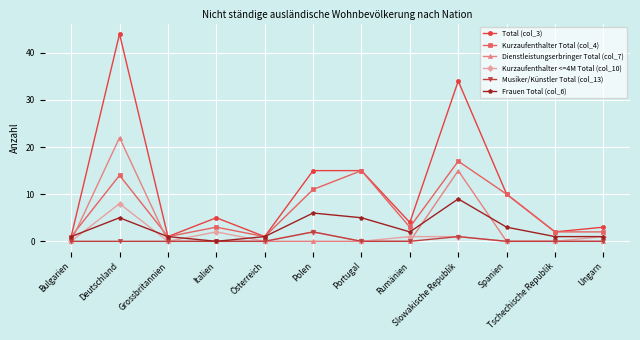

What position from the left is Slowakische Republik?

9